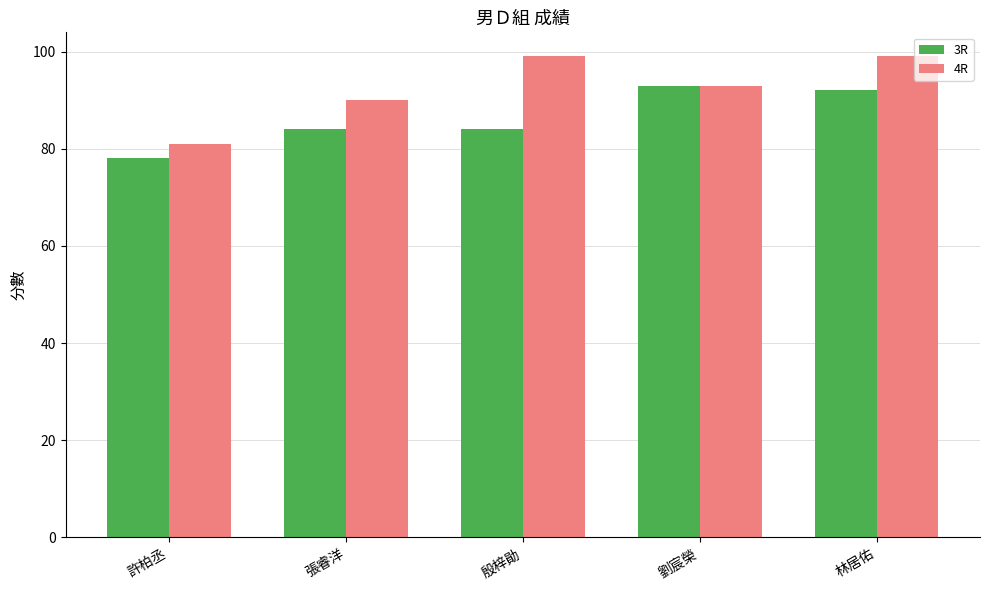

How many distinct data groups are displayed?

2